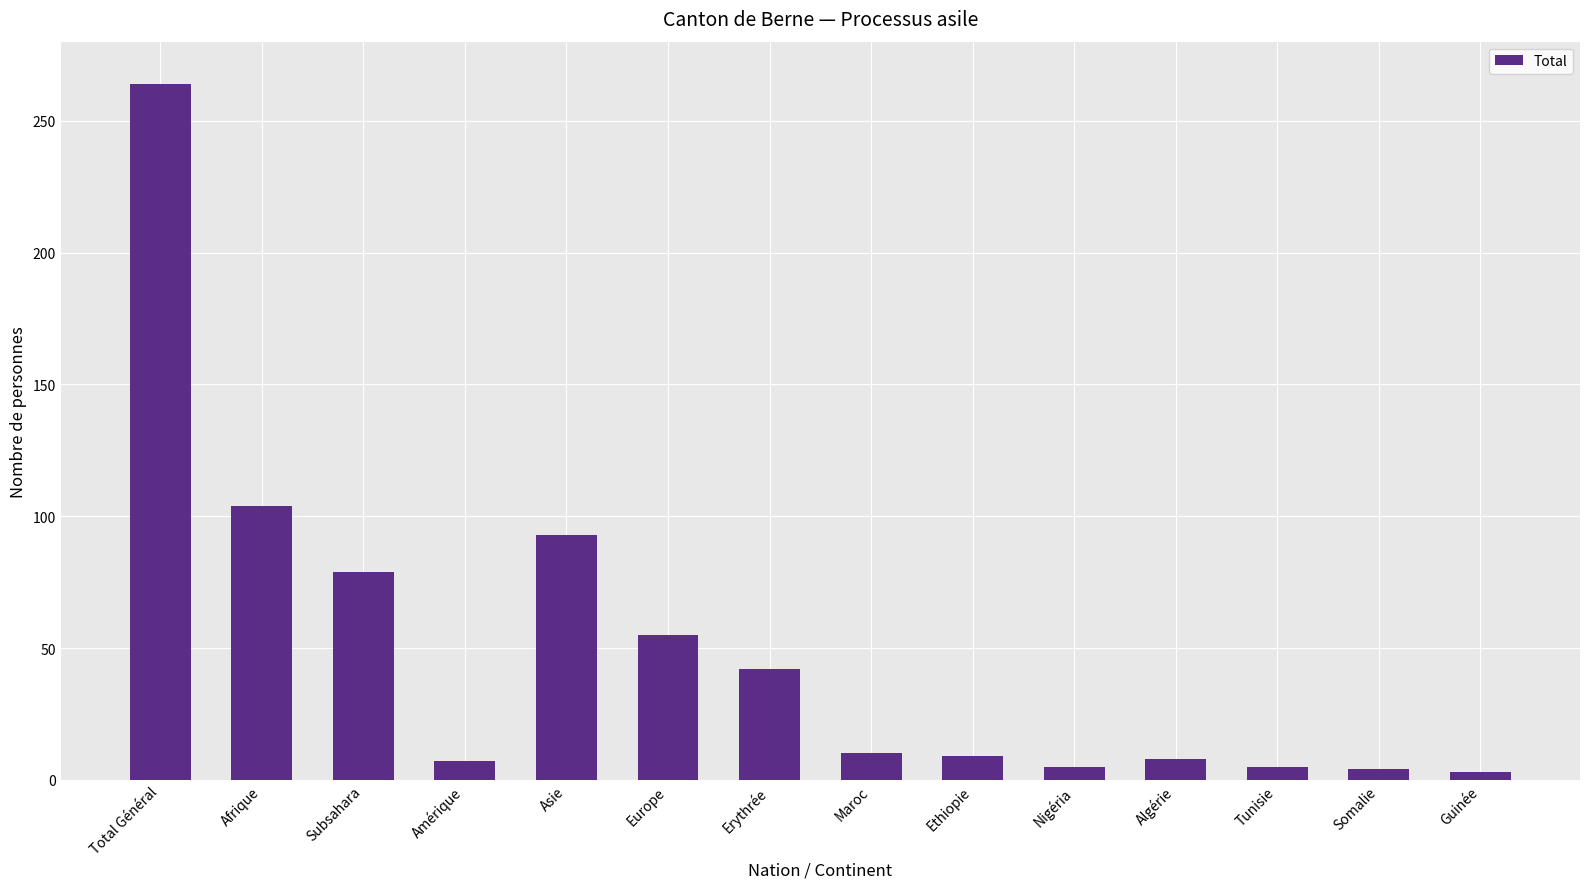

The chart shows a value of 9 at Ethiopie. True or false?

True